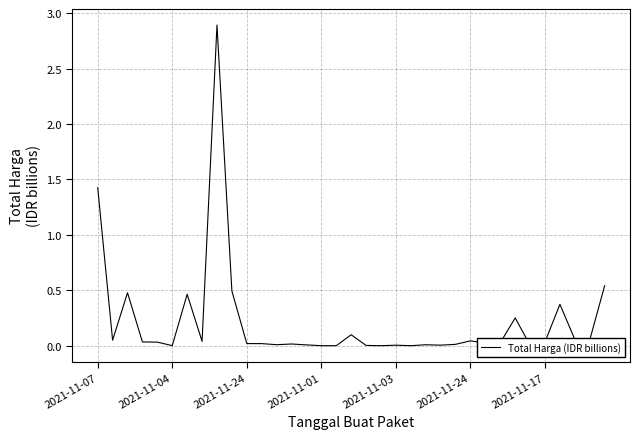

What is the maximum value shown in the chart?

2.9